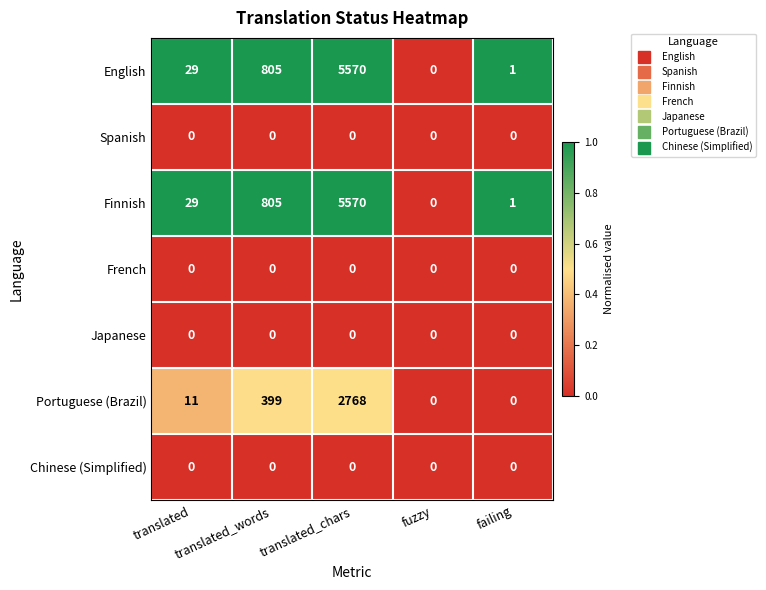

How many series are shown in this chart?

7